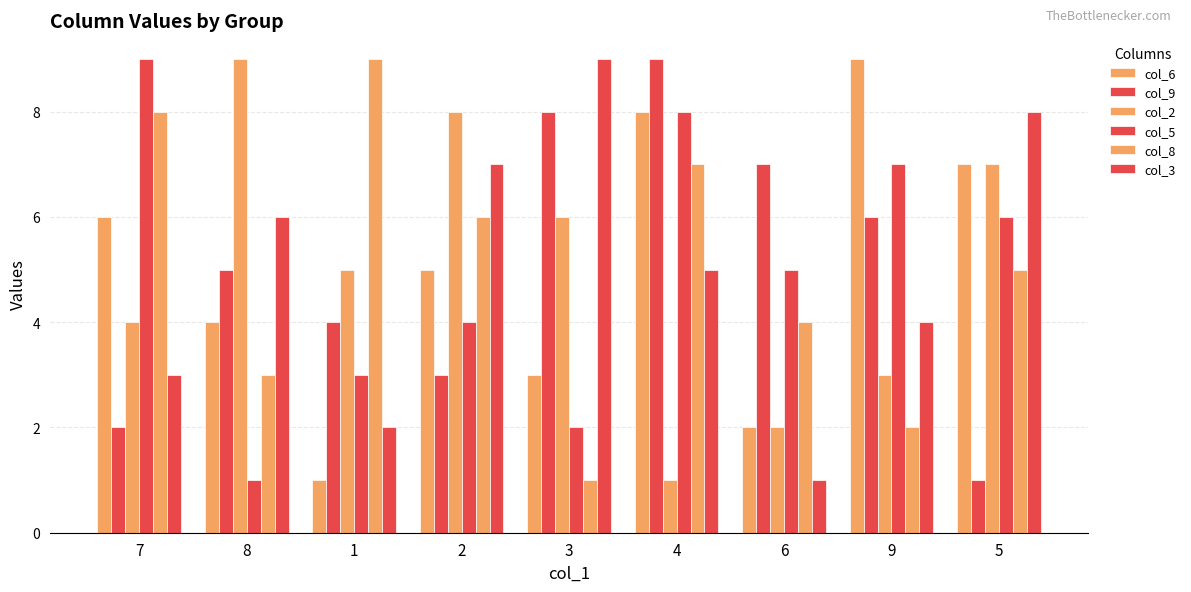

How many bars are there in each group?

6